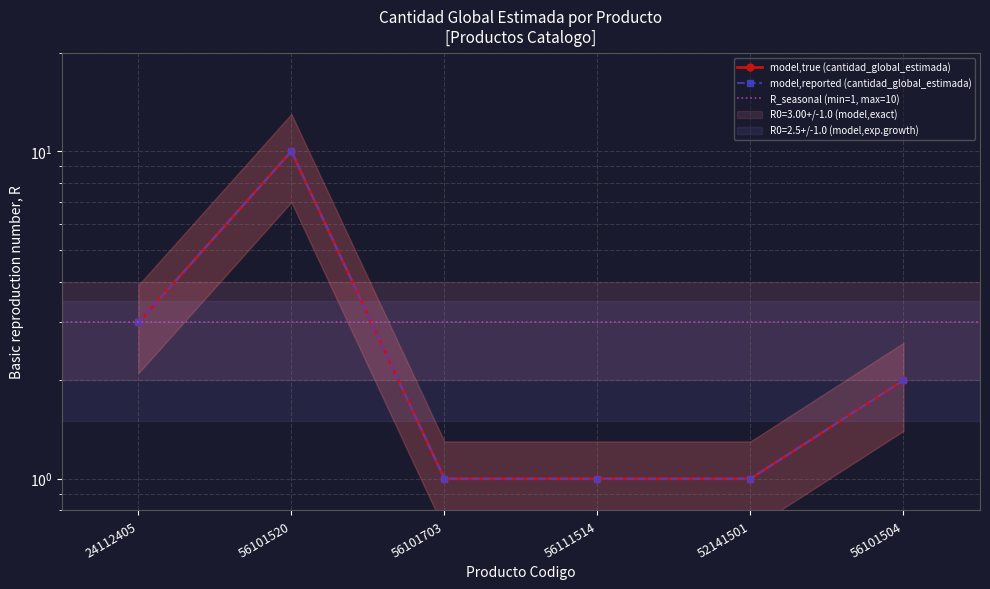

Between 56111514 and 56101703, which is larger?

56111514